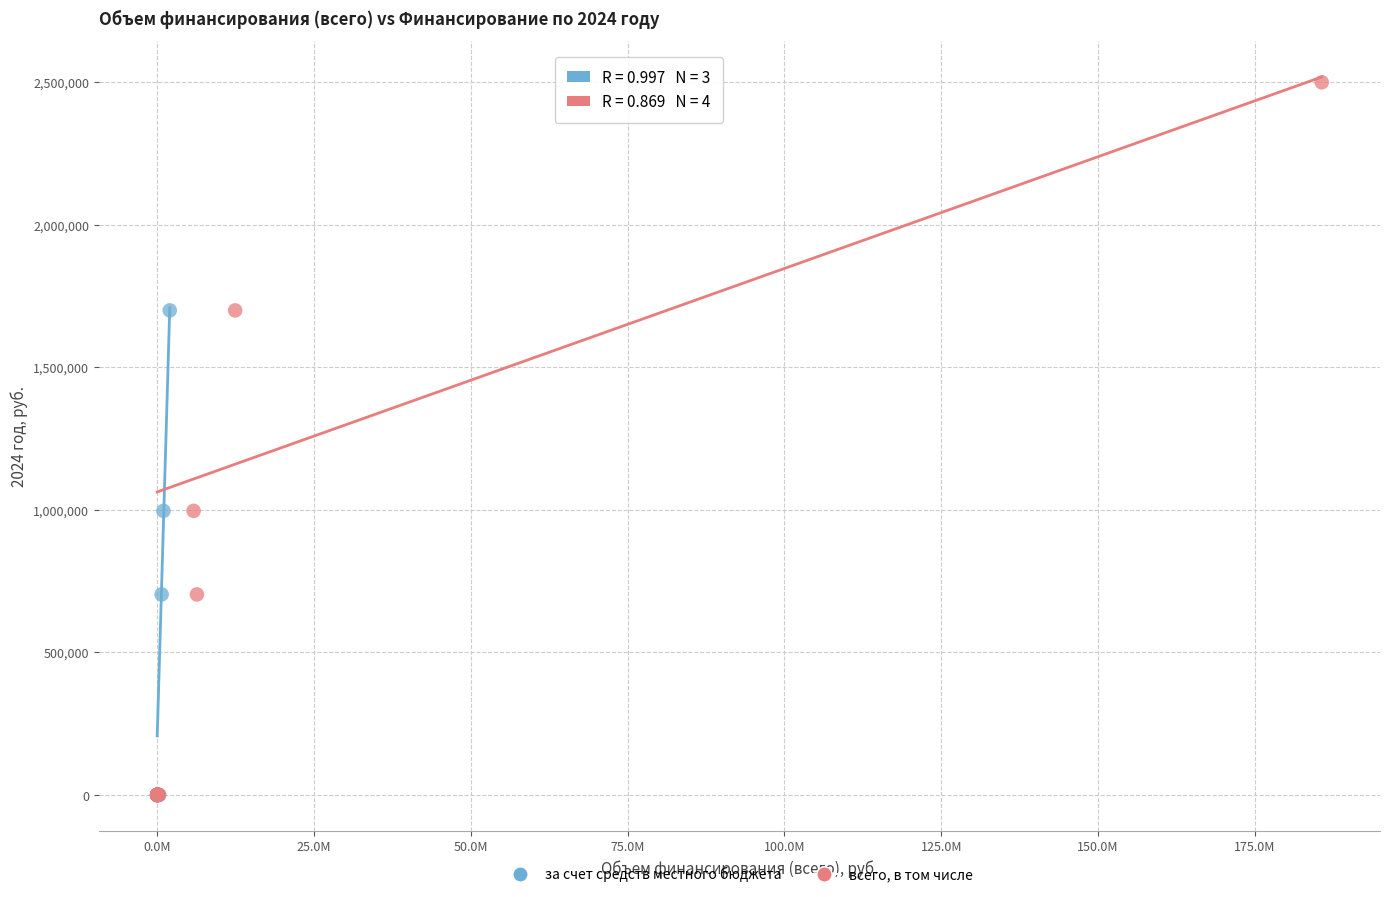

Which series reaches the maximum Y coordinate?

всего, в том числе